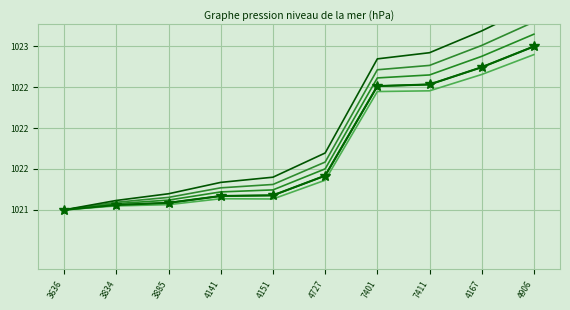

What is the sum of all id (series 1) values?

10217.7